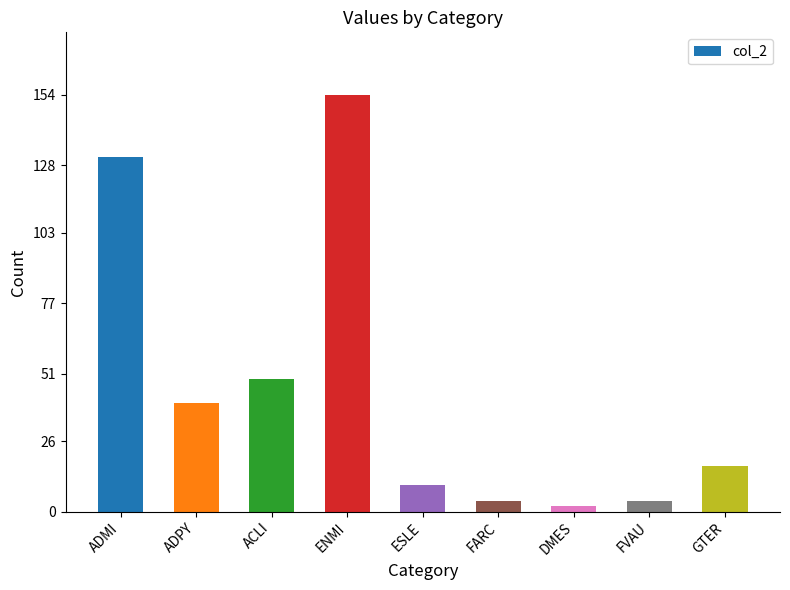

What is the average value?

46